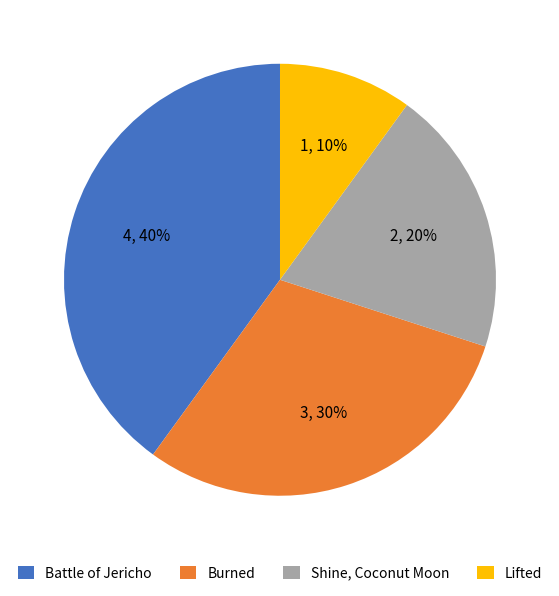

Combined, do Shine, Coconut Moon and Battle of Jericho account for over 50%?

Yes